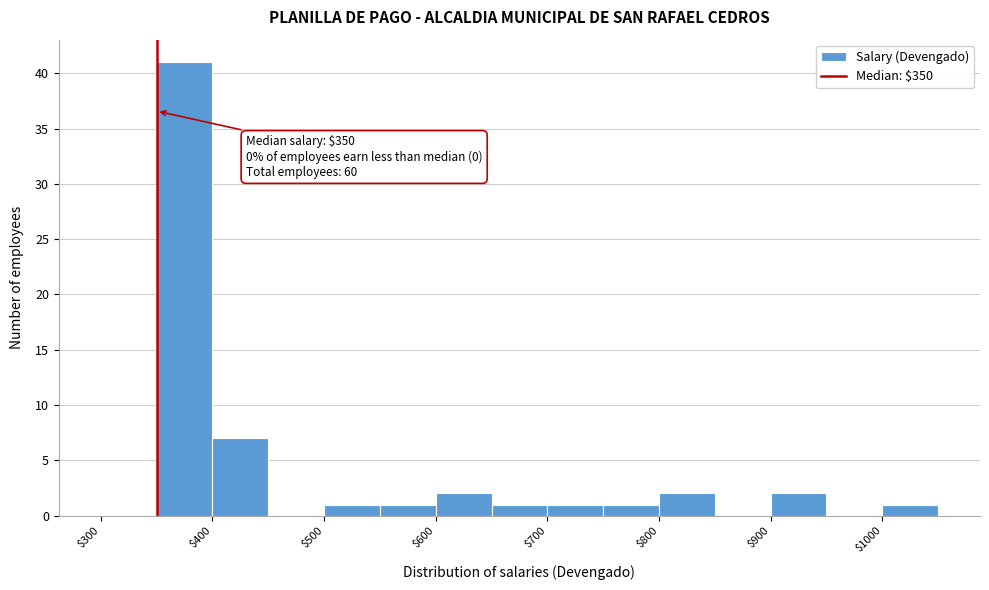

Over which range of the x-axis is the bar tallest?

350 to 400